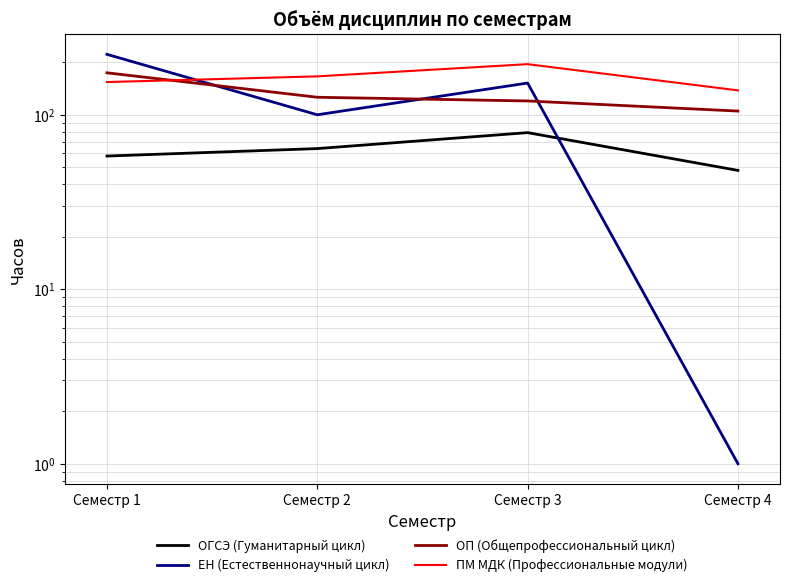

Does the chart display data point markers on the line(s)?

No